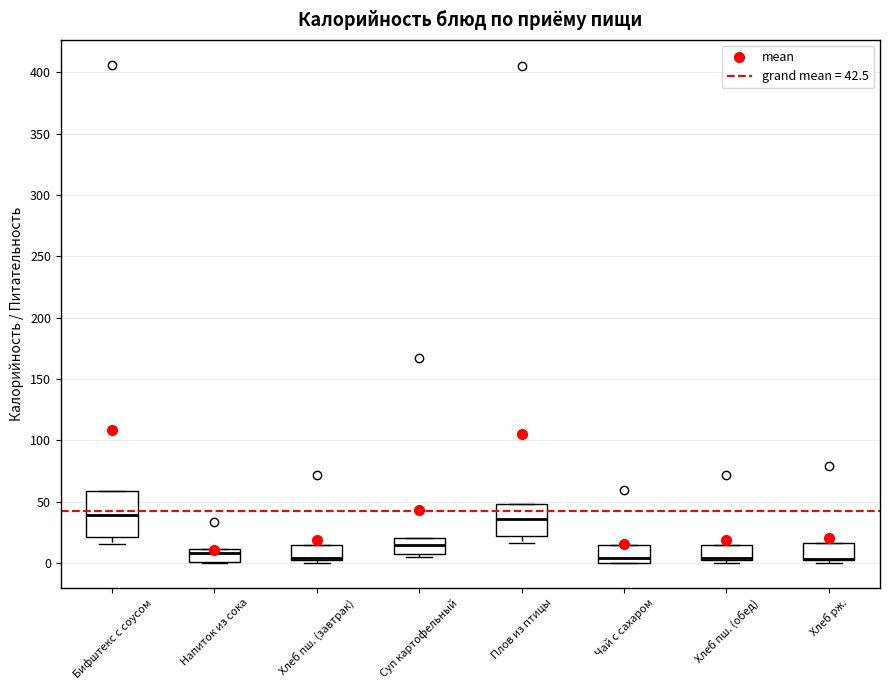

Reading left to right, read every box against the y-axis: the position of its median line, the range the box covers, and the ends of its whiskers. The values are not printed on the chart, so give them approximately, as read against the axis.

Бифштекс с соусом: median 40, box 20 to 60, whiskers 15 to 60
Напиток из сока: median 10 (just below the box's upper edge), box 0 to 10, whiskers 0 to 10
Хлеб пш. (завтрак): median 5 (drawn on the box's lower edge), box 0 to 15, whiskers 0 (just below the box's lower edge) to 15
Суп картофельный: median 15, box 10 to 20, whiskers 5 to 20
Плов из птицы: median 35, box 20 to 50, whiskers 15 to 50
Чай с сахаром: median 5, box 0 to 15, whiskers 0 to 15
Хлеб пш. (обед): median 5 (drawn on the box's lower edge), box 0 to 15, whiskers 0 (just below the box's lower edge) to 15
Хлеб рж.: median 5 (drawn on the box's lower edge), box 5 to 15, whiskers 0 to 15